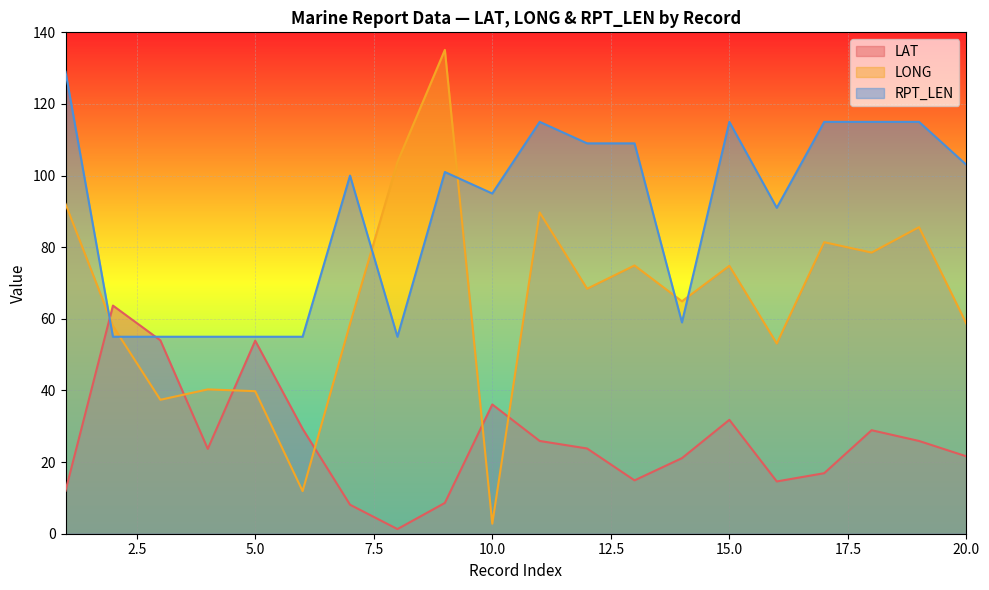

What is the total value across all series at 2?

176.7